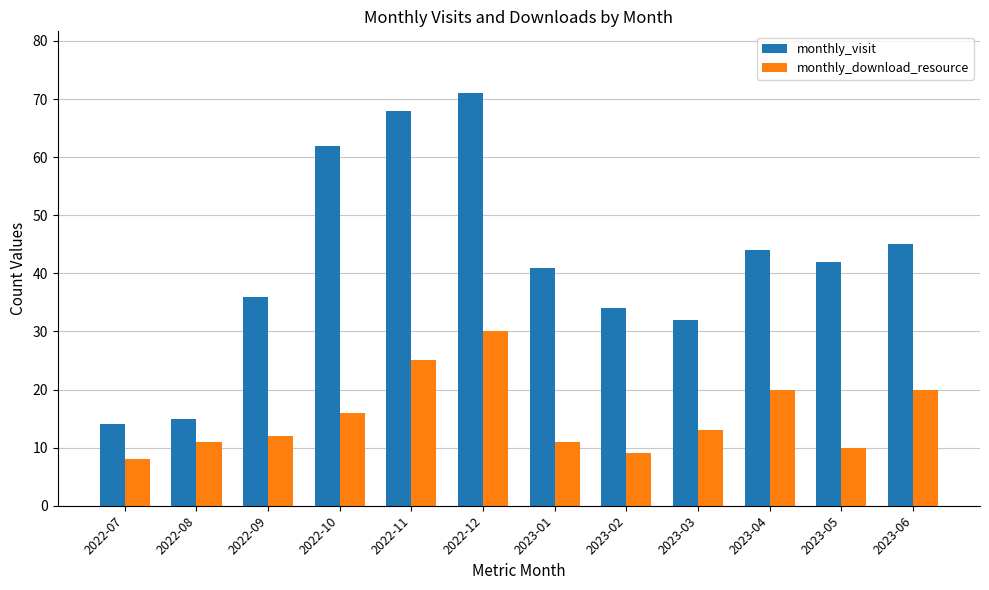

Which series has the largest total across all categories?

monthly_visit